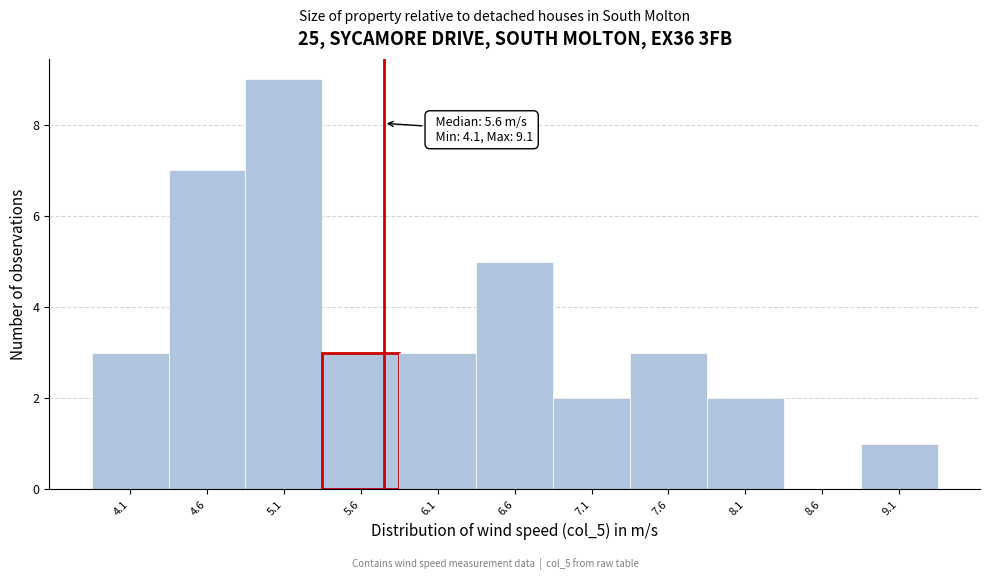

Reading left to right, transcribe all the data shown in this chart.

4.1=3	4.6=7	5.1=9	5.6=3	6.1=3	6.6=5	7.1=2	7.6=3	8.1=2	8.6=0	9.1=1